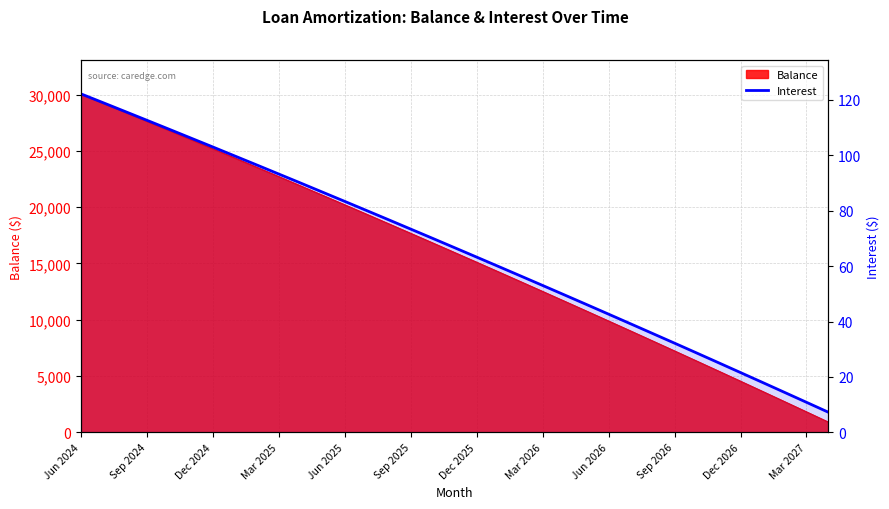

How many values are below 66?

17